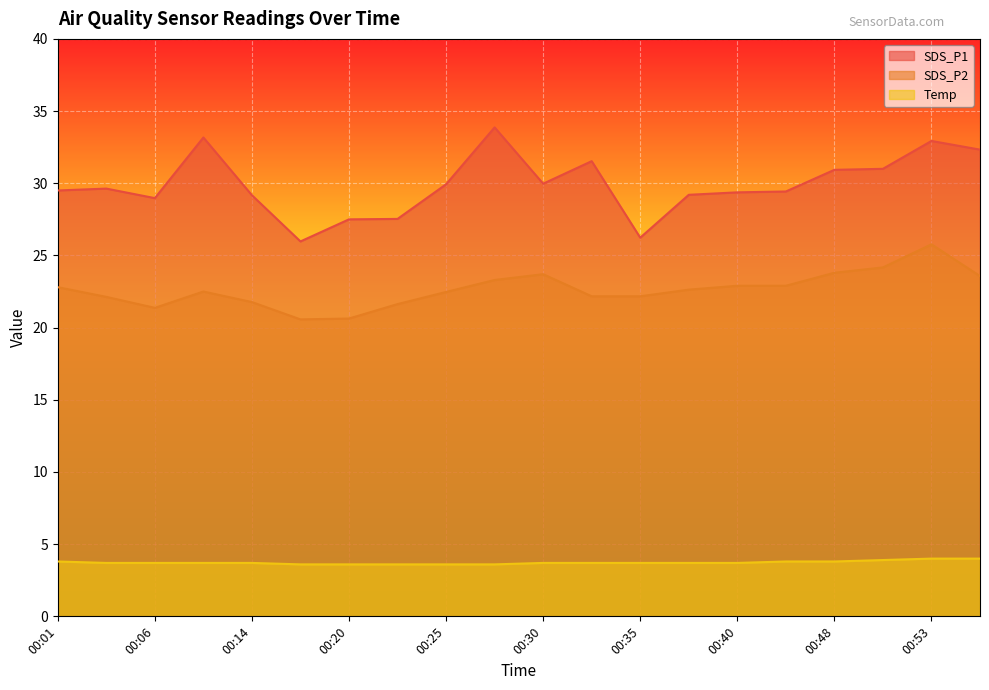

Between 00:09 and 00:55, which series saw the biggest shift?

SDS_P2